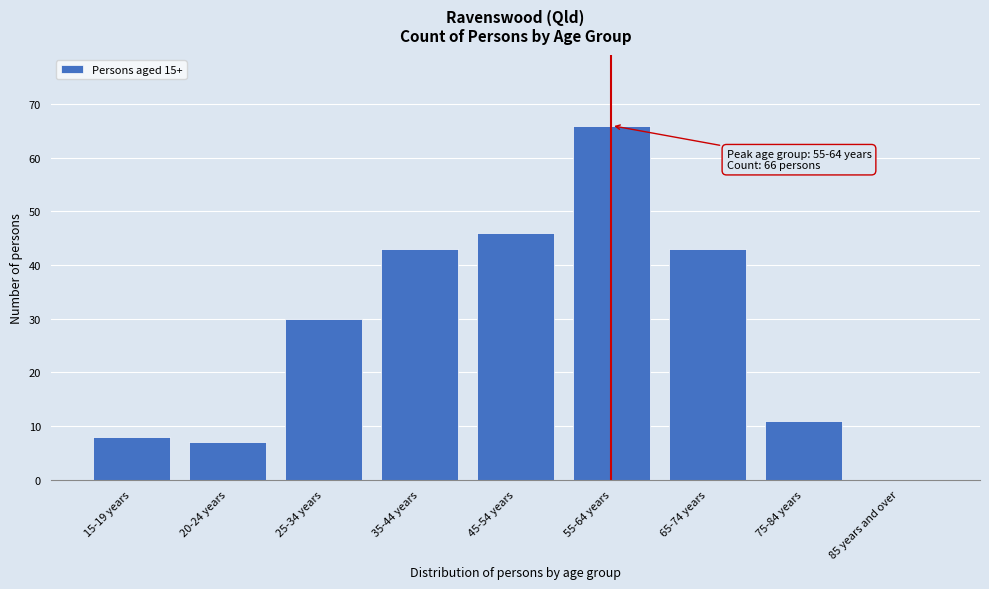

Reading left to right, what are all the values shown in this chart?

15-19 years=8	20-24 years=7	25-34 years=30	35-44 years=43	45-54 years=46	55-64 years=66	65-74 years=43	75-84 years=11	85 years and over=0